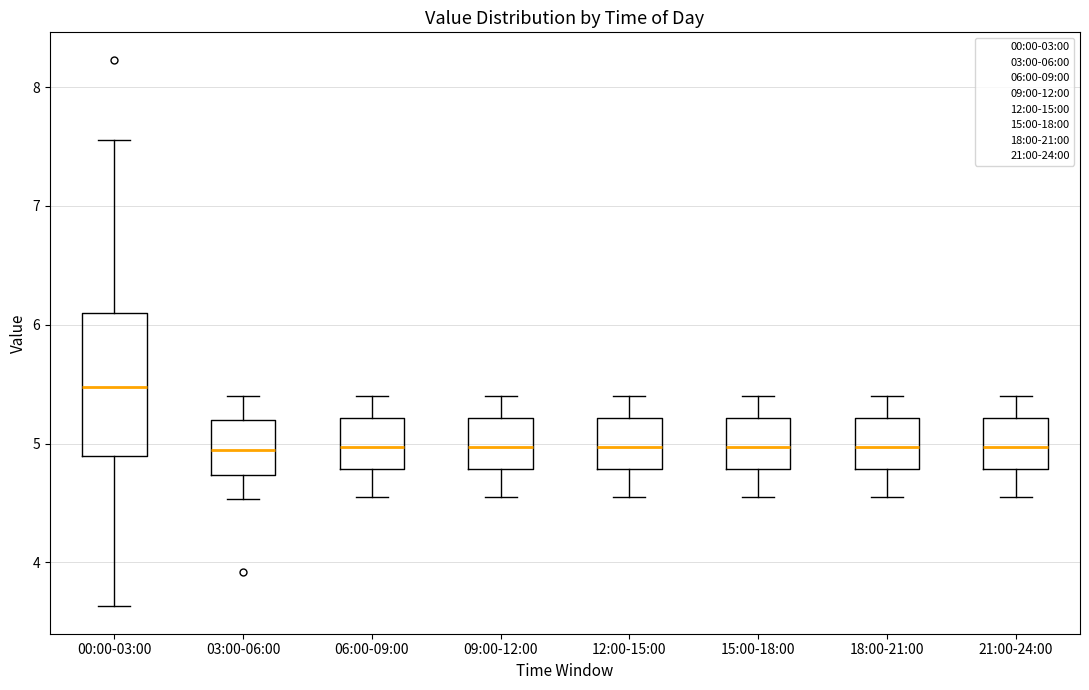

Which box has the highest median line?

00:00-03:00